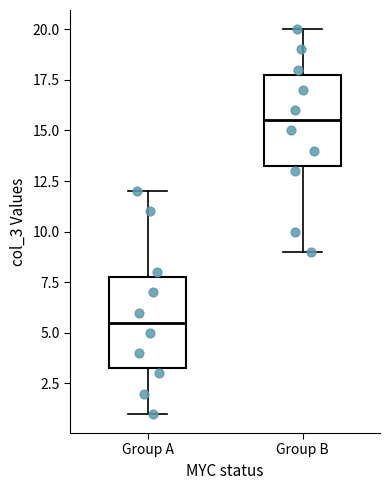

Reading left to right, read every box against the y-axis: the position of its median line, the range the box covers, and the ends of its whiskers. The values are not printed on the chart, so give them approximately, as read against the axis.

Group A: median 5.5, box 3.5 to 8.0, whiskers 1.0 to 12.0
Group B: median 15.5, box 13.5 to 18.0, whiskers 9.0 to 20.0